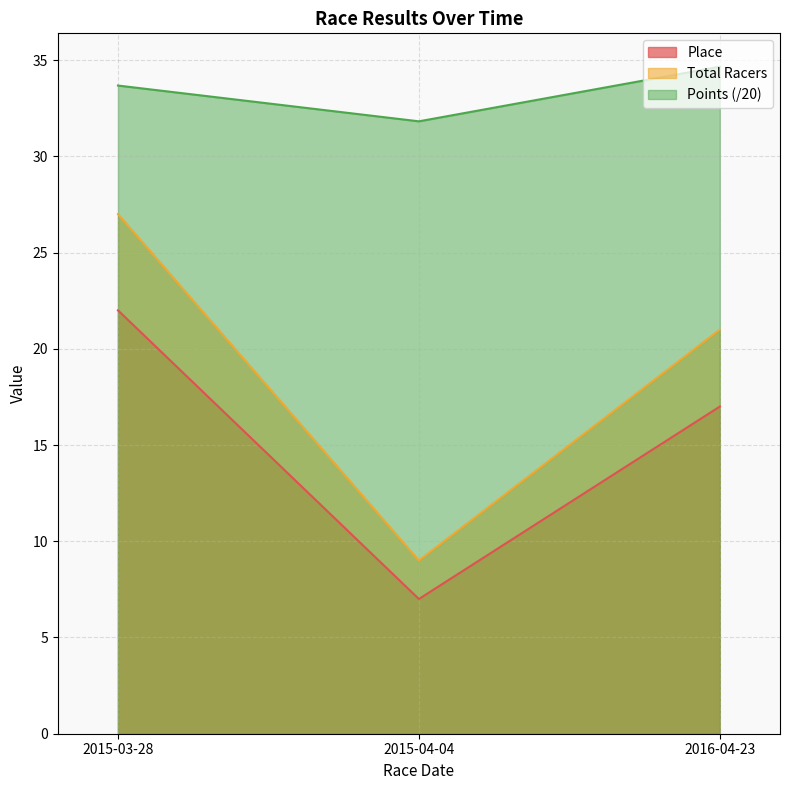

Reading right to left, what are all the values shown in this chart?

Place: 17.0	7.0	22.0
Total Racers: 21.0	9.0	27.0
Points: 34.7	31.8	33.7